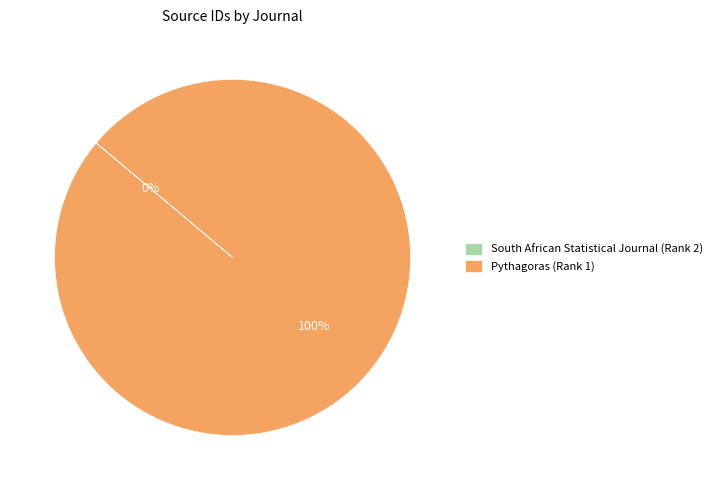

To the nearest percent, what is the difference between the largest and smallest slice percentages?

100%